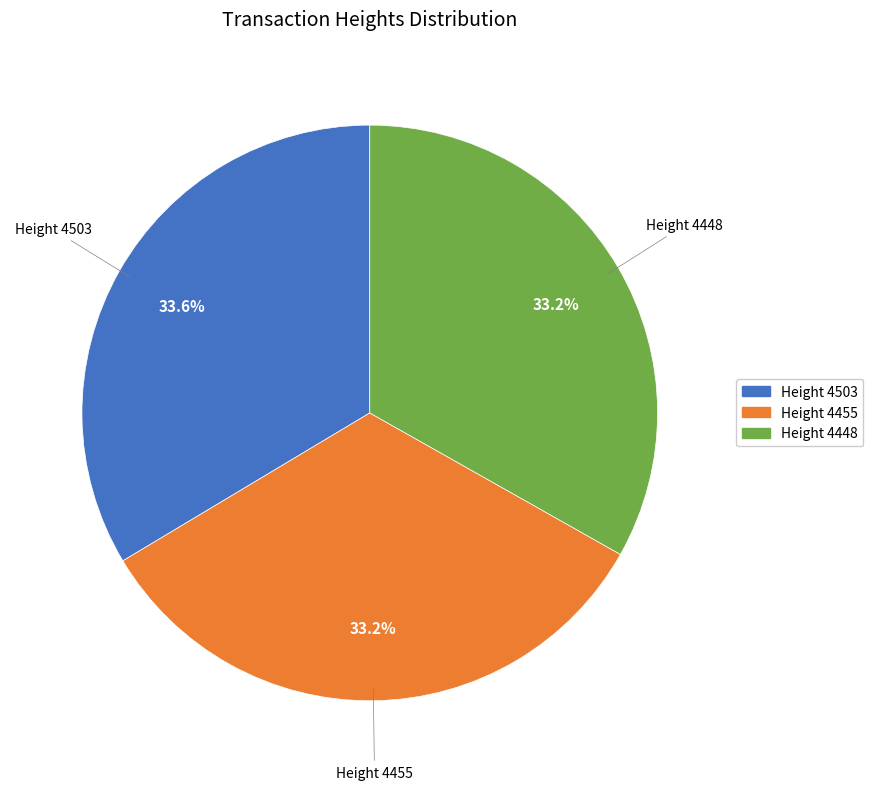

How many segments does this pie chart have?

3